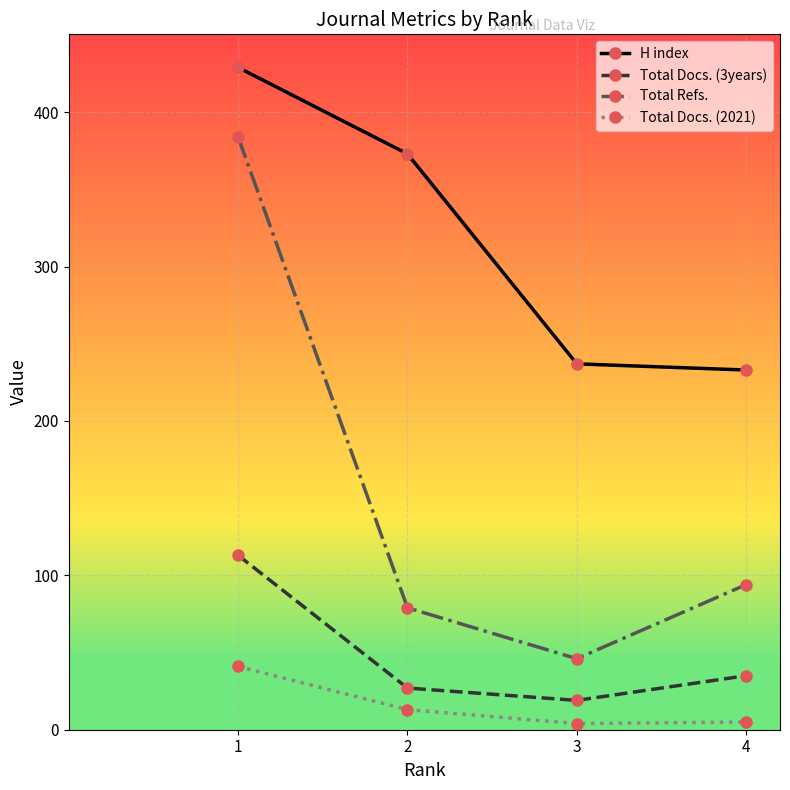

True or false: H index has more than 0 points higher than both neighbors.

False